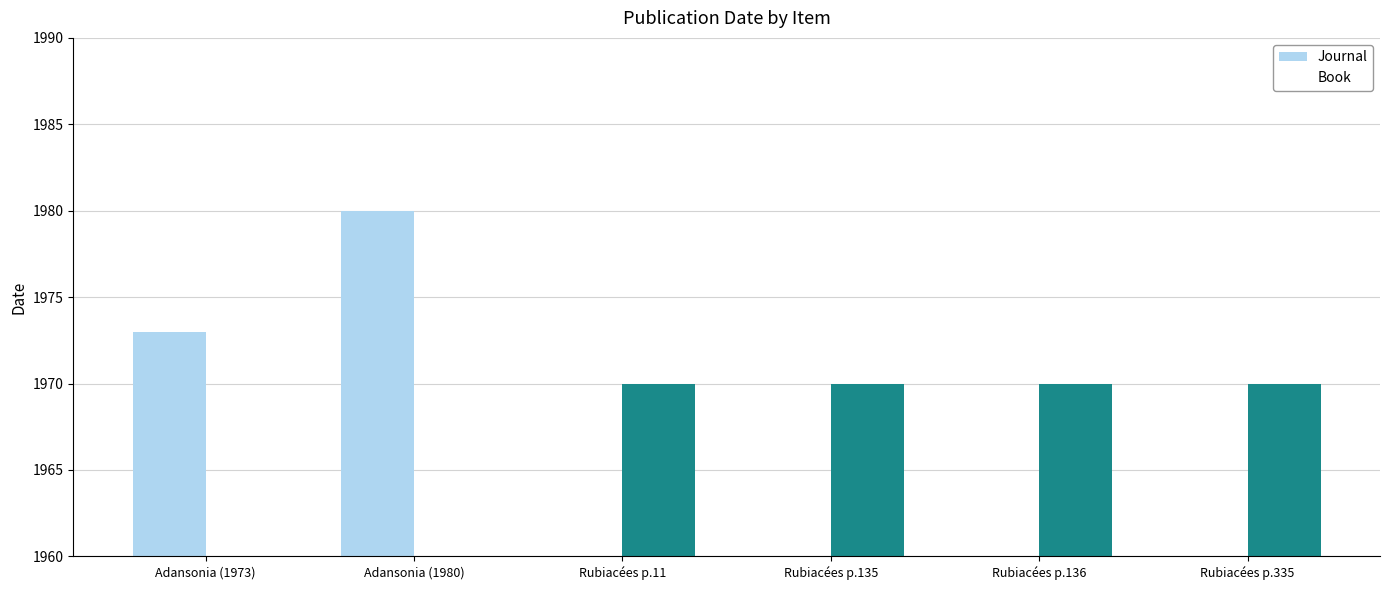

List the series in order of their peak value, lowest first.

Book, Journal